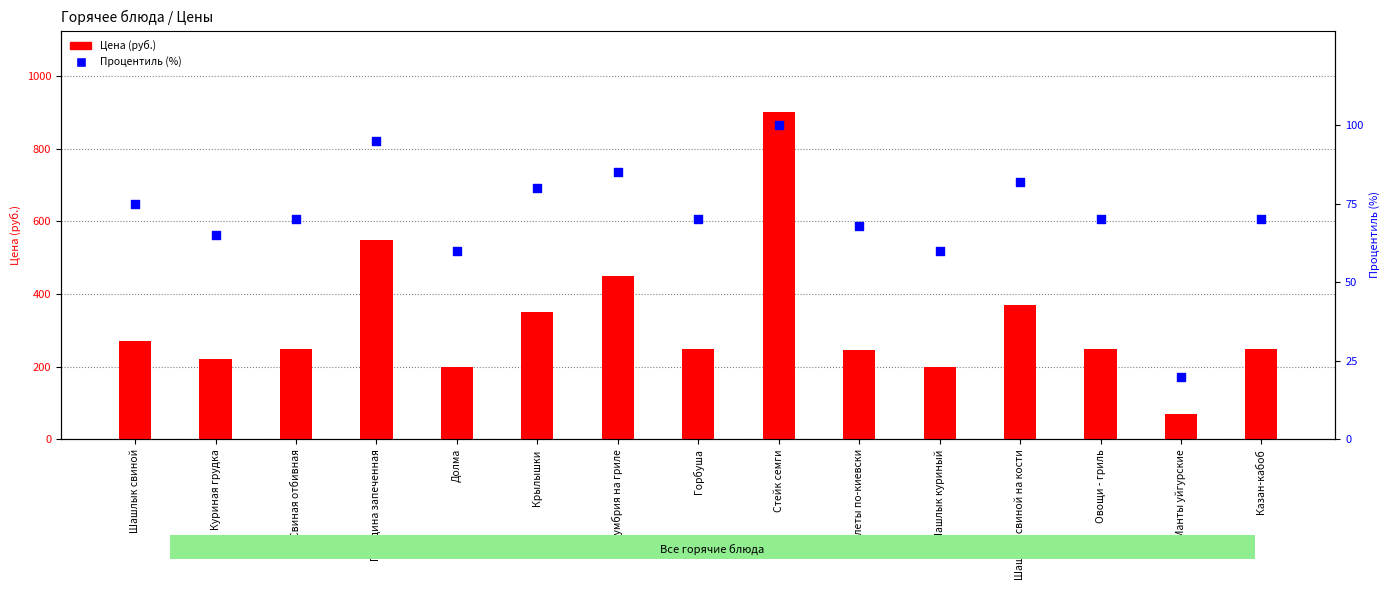

What are all the series names shown in the legend?

Цена (руб.), Процентиль (%)